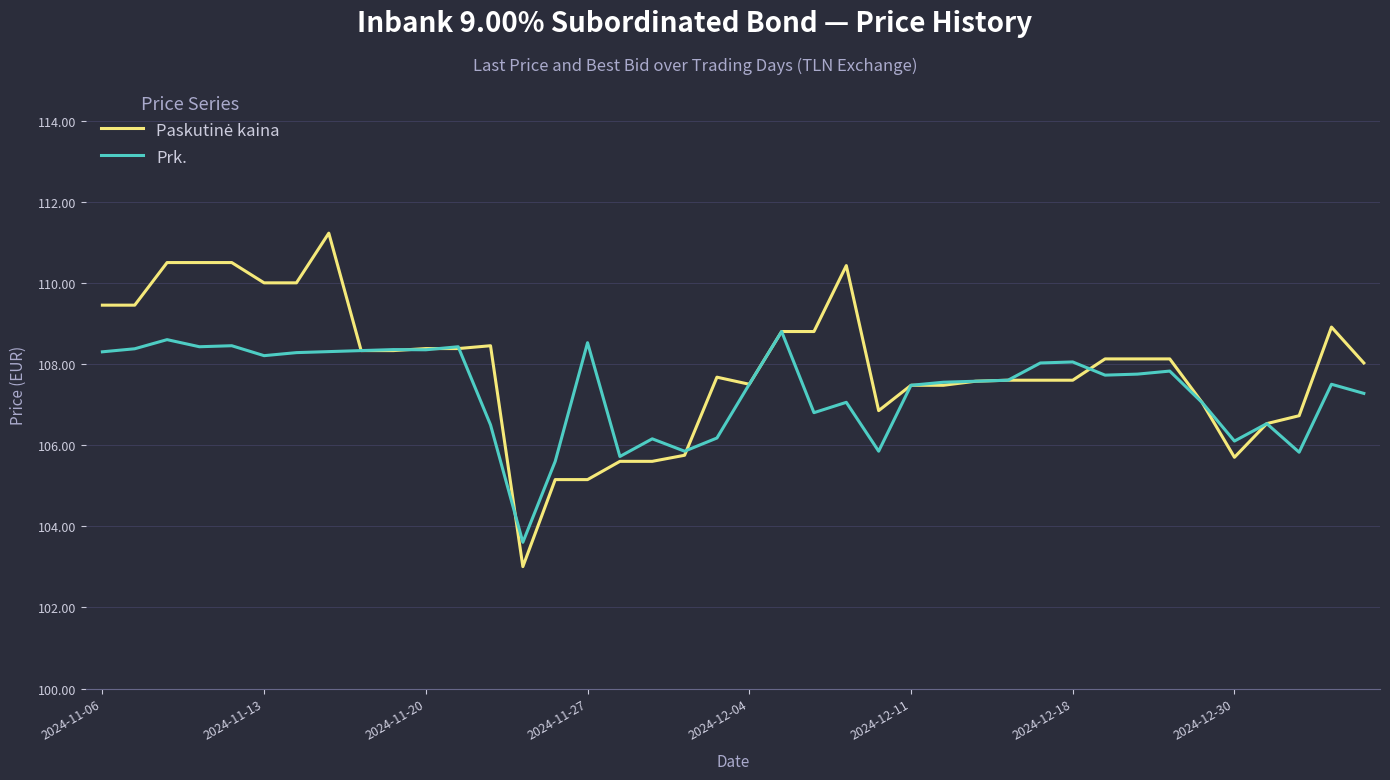

What is the smallest value displayed?

103.0